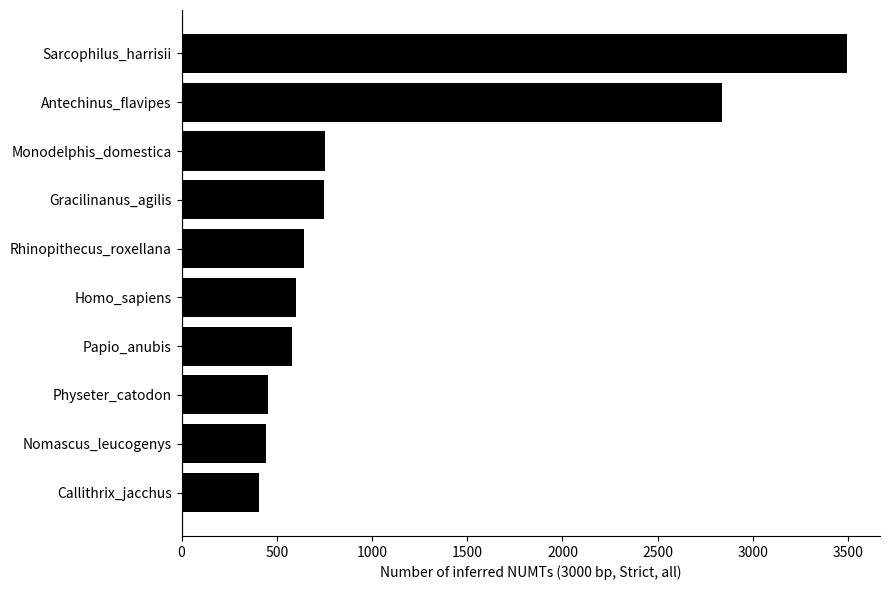

Does the chart contain stacked bars?

No